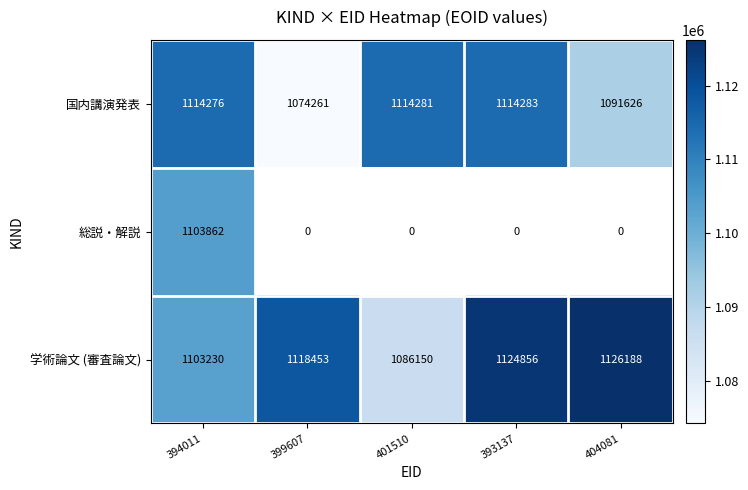

At which label does 国内講演発表 reach its minimum?

399607